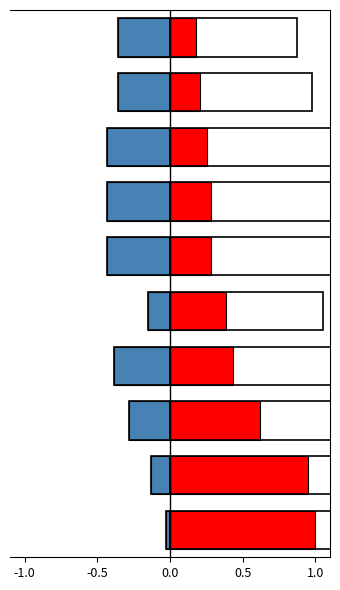

Rank the series by their average value, from highest to lowest.

Above State Rate, Below State Rate